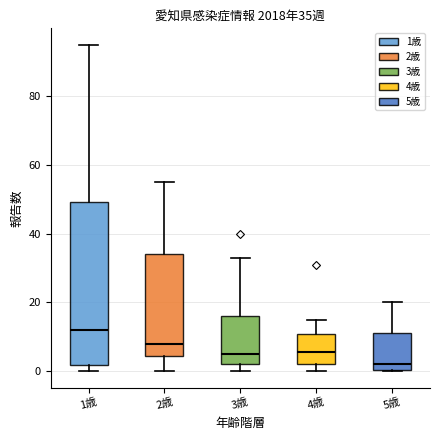

Which box's median line is the highest?

1歳